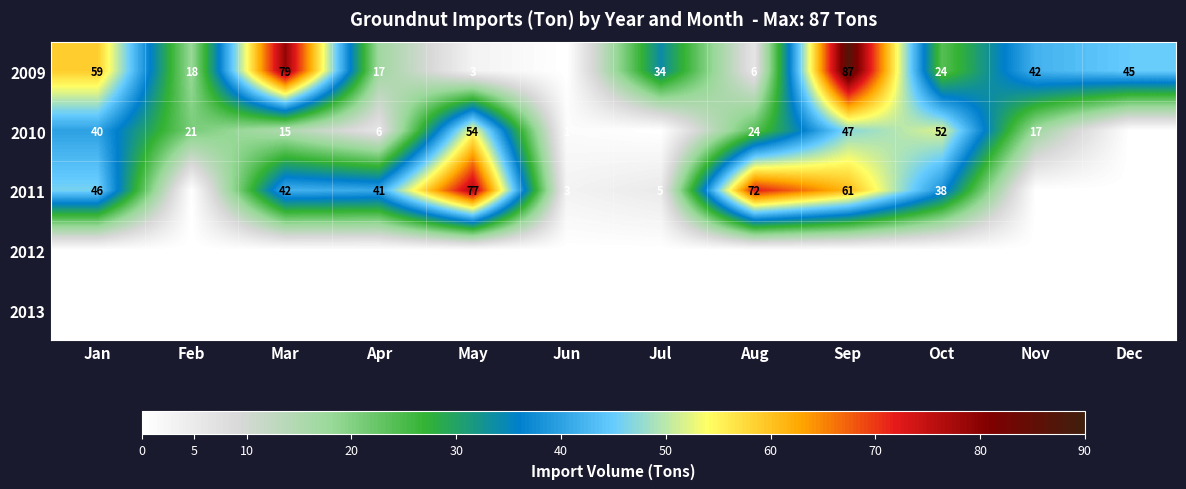

Which label corresponds to the smallest value in the chart?

Jun